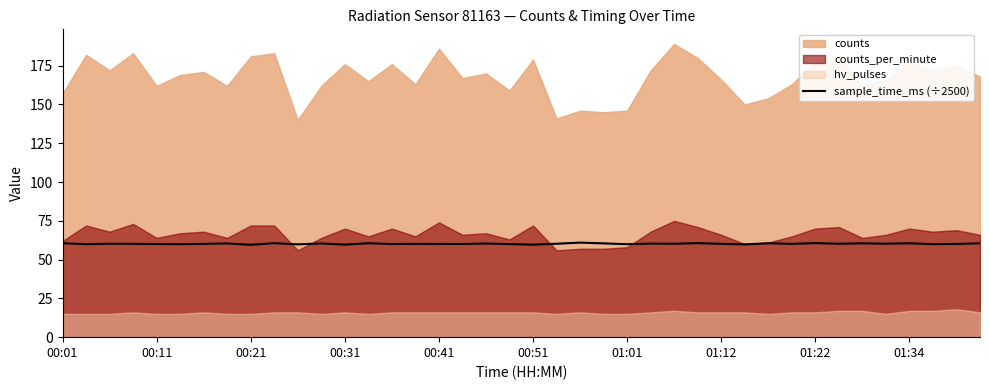

What is the lowest value of the sample_time_ms (÷2500) series?

59.5